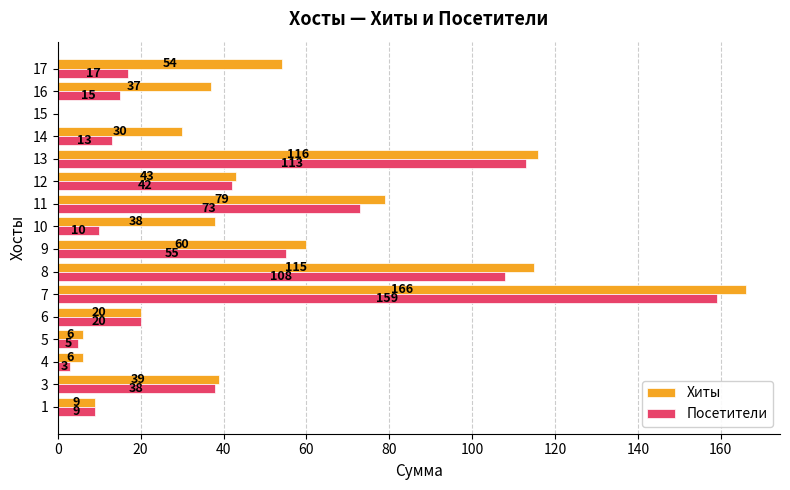

What is the maximum value for Хиты?

166